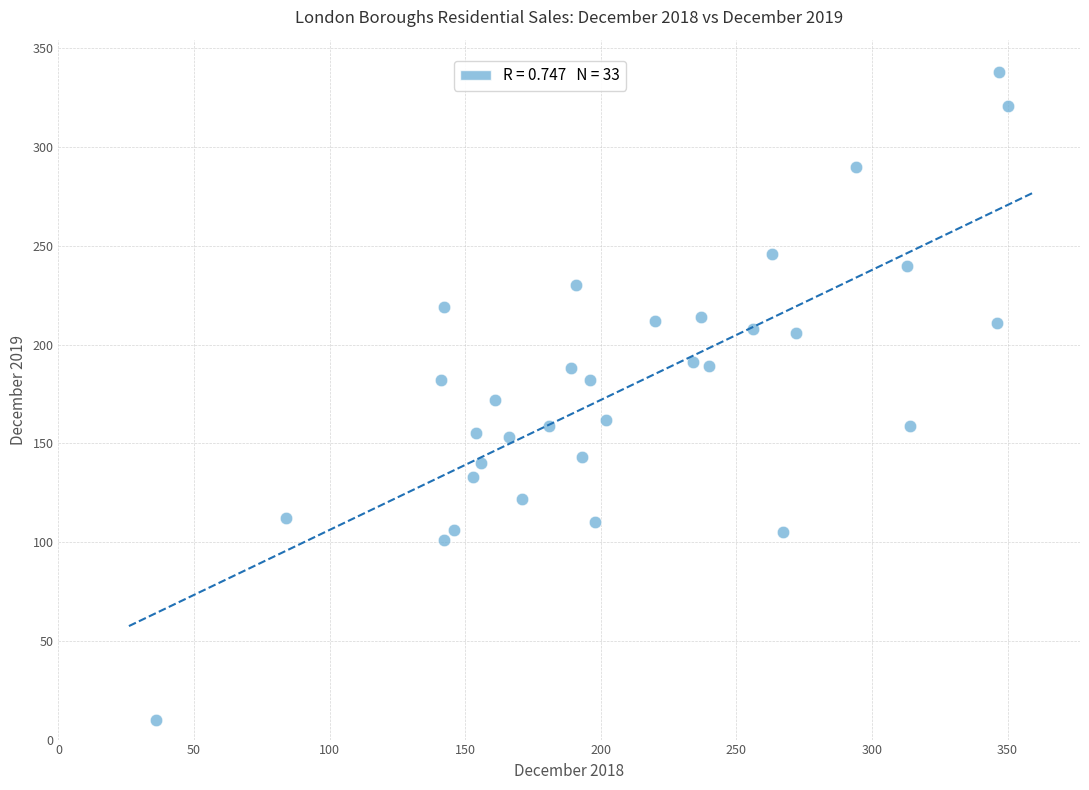

What is the range of Y values (max minus min)?

328